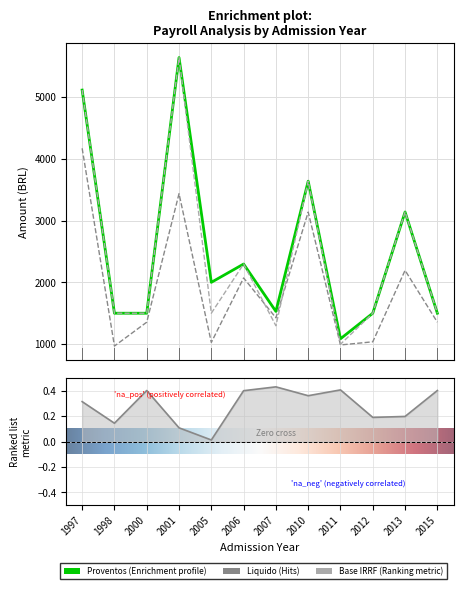

At which category does Base Prev. reach its first local peak?

2001